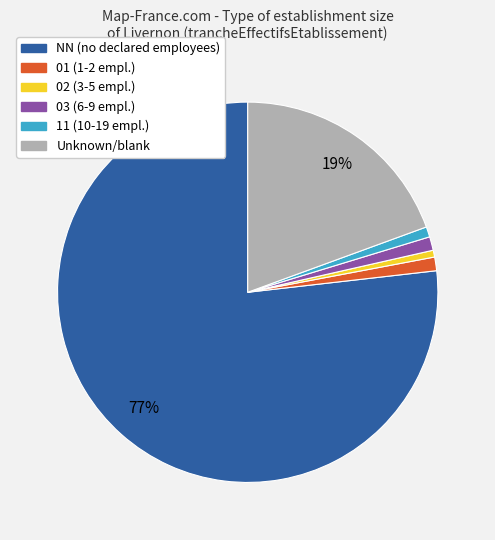

To the nearest percent, what is the difference between the largest and smallest slice percentages?

76%